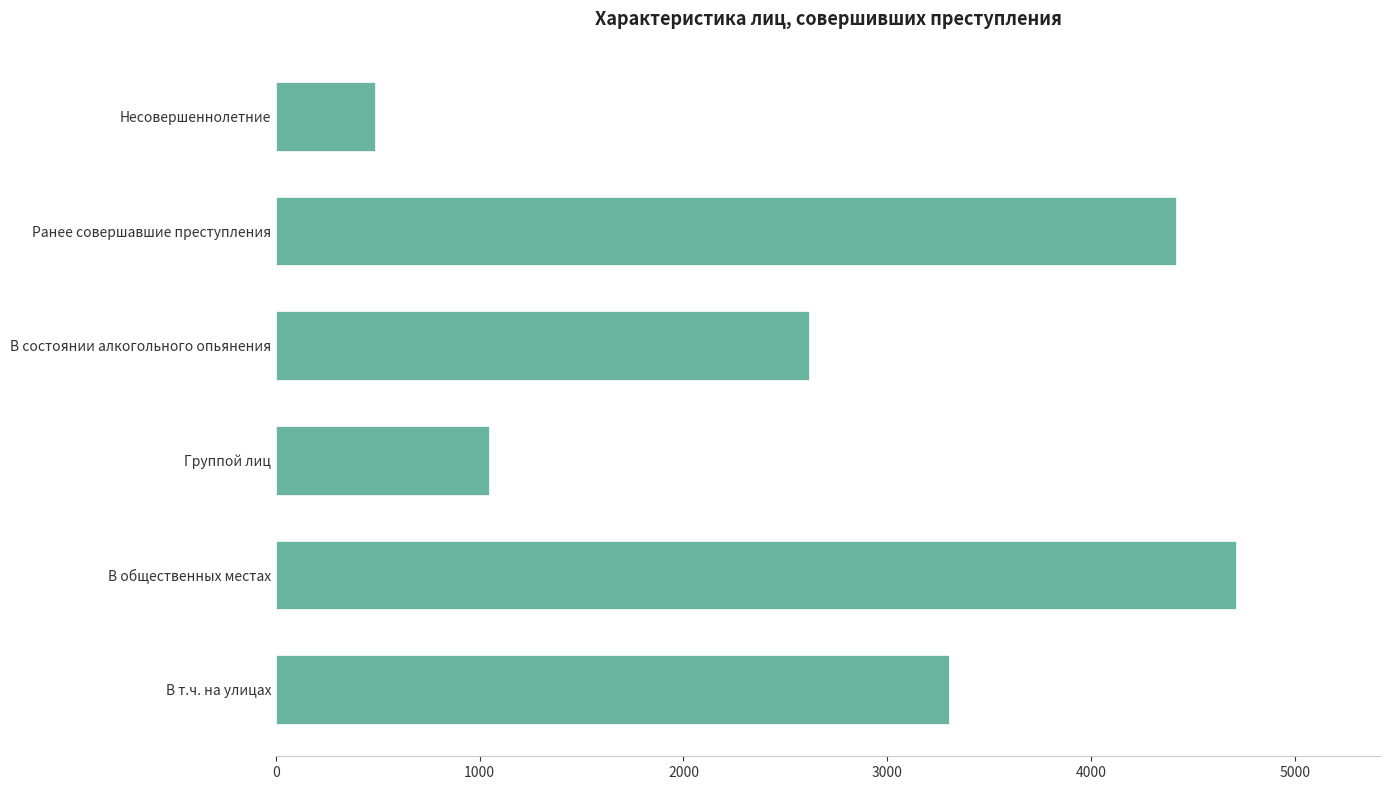

List the labels in order of value, smallest first.

Несовершеннолетние, Группой лиц, В состоянии алкогольного опьянения, В т.ч. на улицах, Ранее совершавшие преступления, В общественных местах